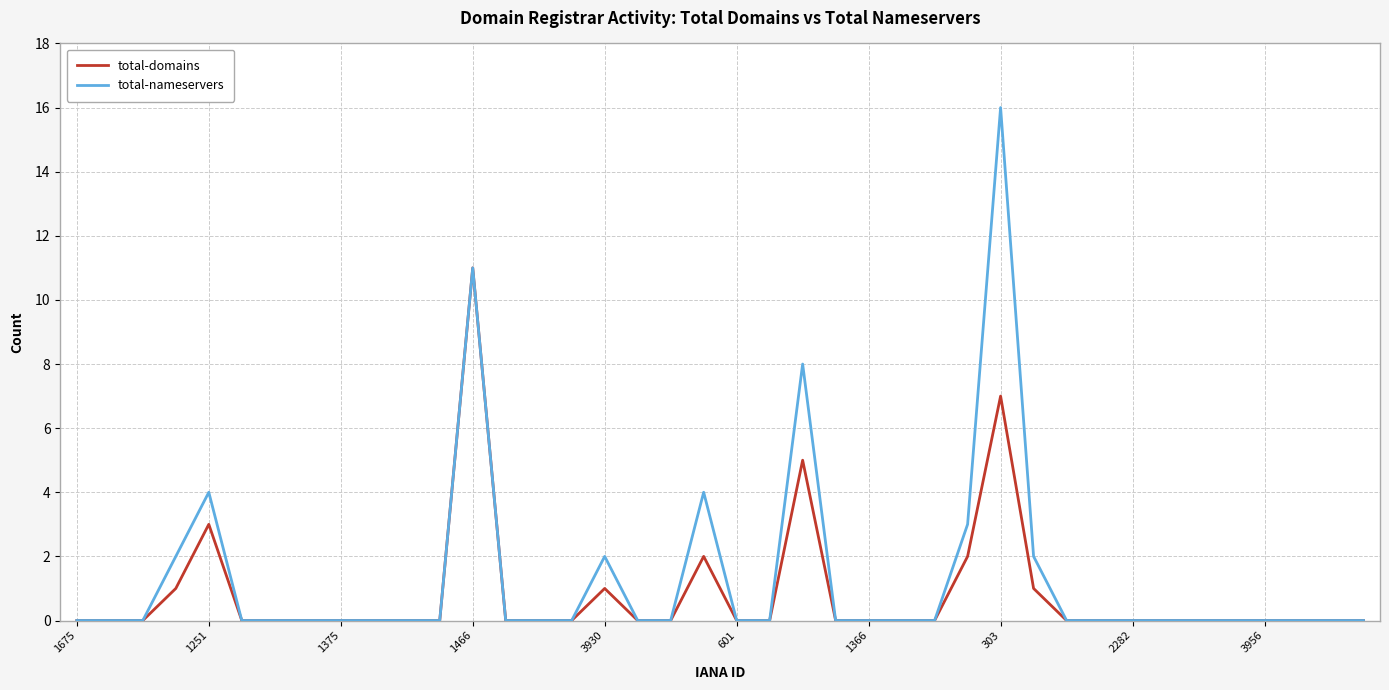

Rank the series by their maximum value, from highest to lowest.

total-nameservers, total-domains